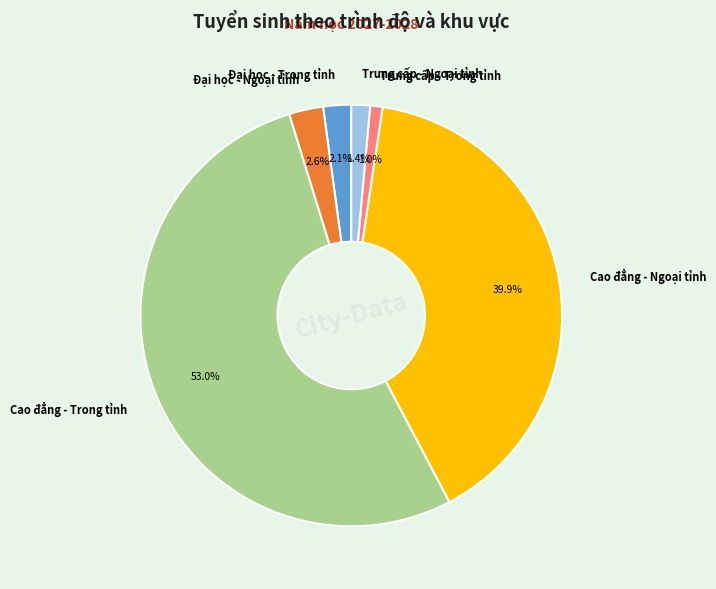

How many slices are in this pie chart?

6